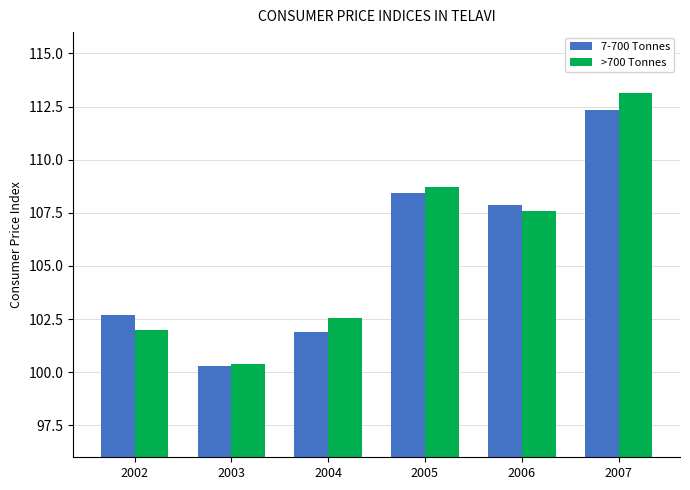

Is it true that 7-700 Tonnes equals 27.1 at 2005?

False